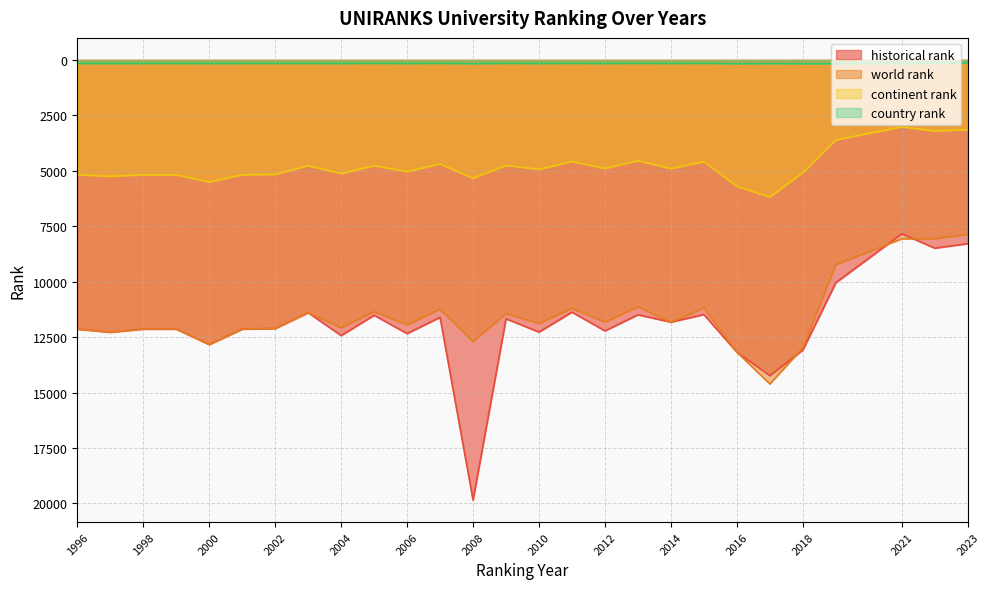

What is the minimum value for historical rank?

7839